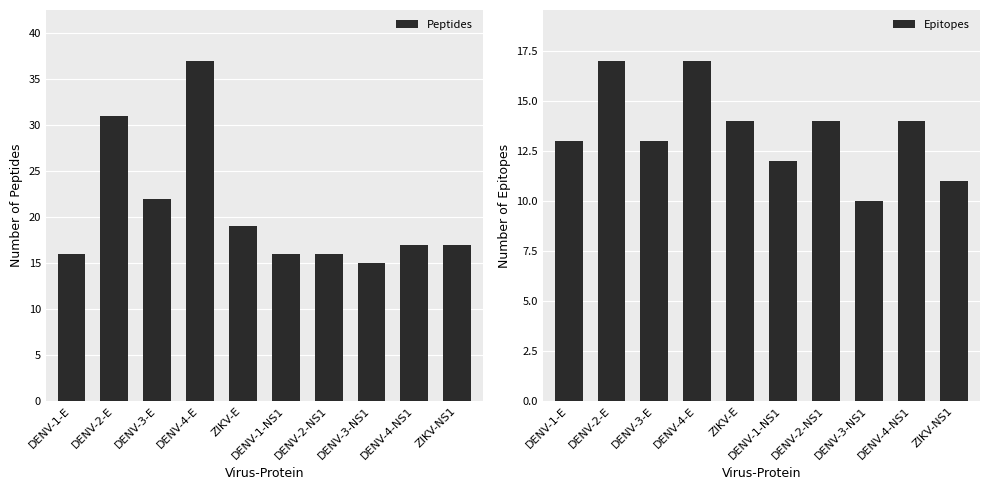

At which label is Peptides closest to 26?

DENV-3-E